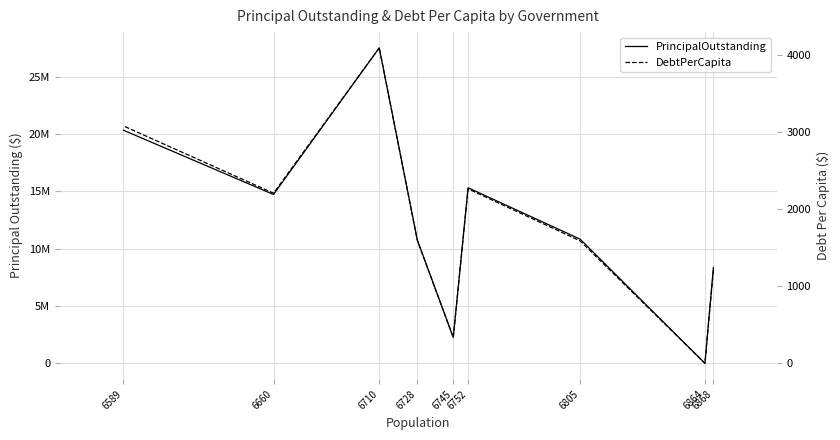

Reading left to right, extract all data points from this chart.

PrincipalOutstanding: 6868=8325000.0	6864=0.0	6805=10825000.0	6752=15305000.0	6745=2260000.0	6728=10752000.0	6710=27500000.0	6660=14719767.0	6589=20325000.0
DebtPerCapita: 6868=1212.1	6864=0.0	6805=1590.7	6752=2266.7	6745=335.1	6728=1598.1	6710=4098.4	6660=2210.2	6589=3084.7